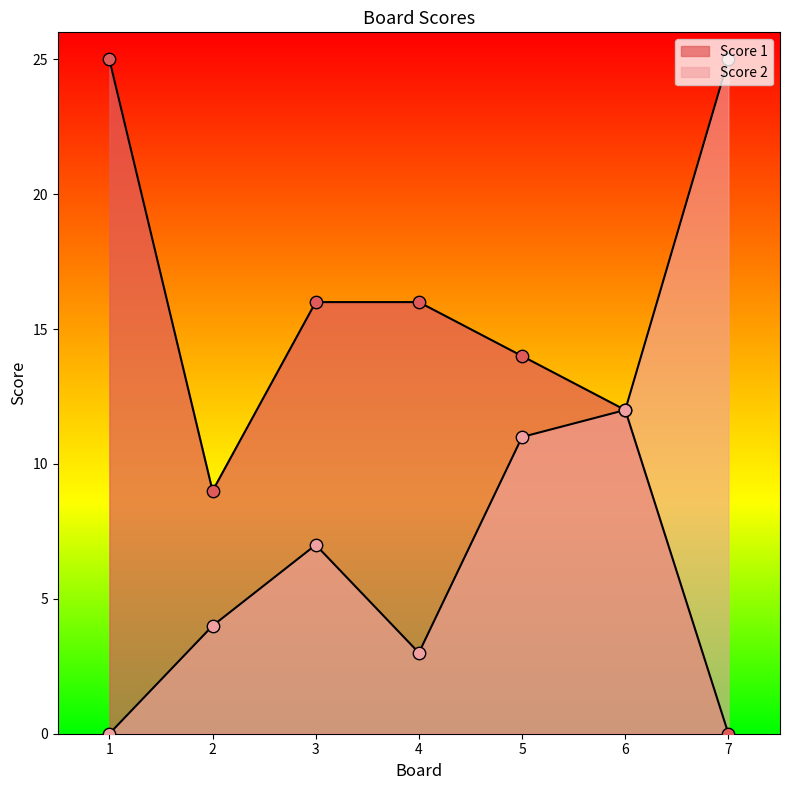

Which series contains the highest Y value?

Score 2